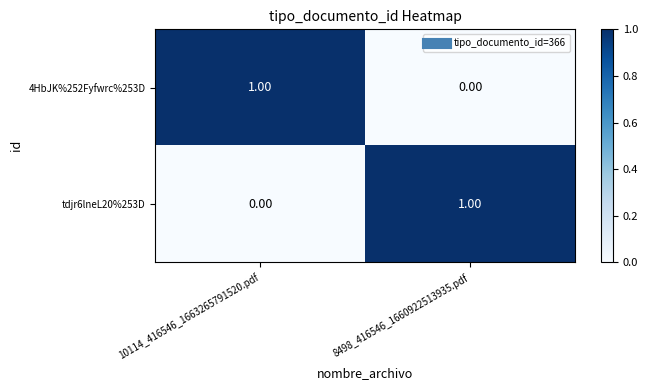

List the labels in order of 4HbJK%252Fyfwrc%253D value, largest first.

10114_416546_1663265791520.pdf, 8498_416546_1660922513935.pdf